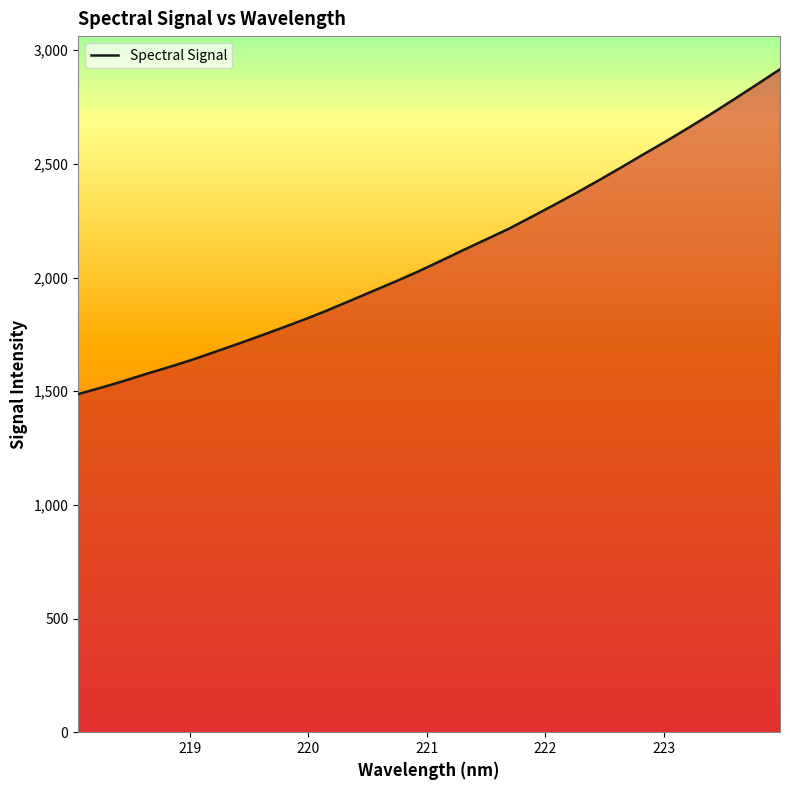

What is the smallest value displayed?

1487.1